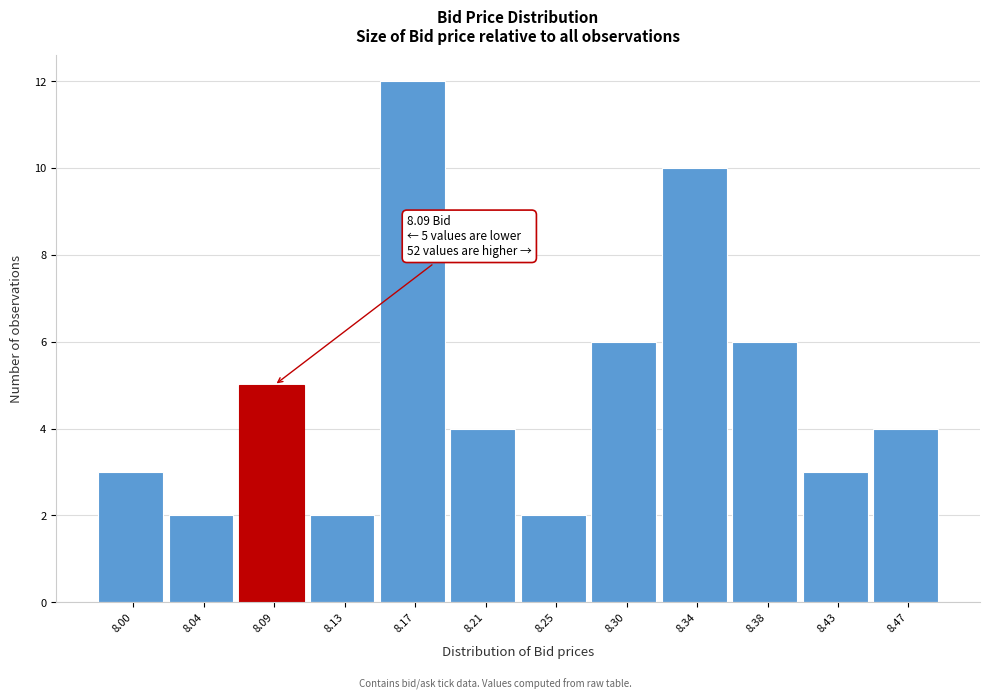

Reading left to right, extract all data points from this chart.

3	2	5	2	12	4	2	6	10	6	3	4